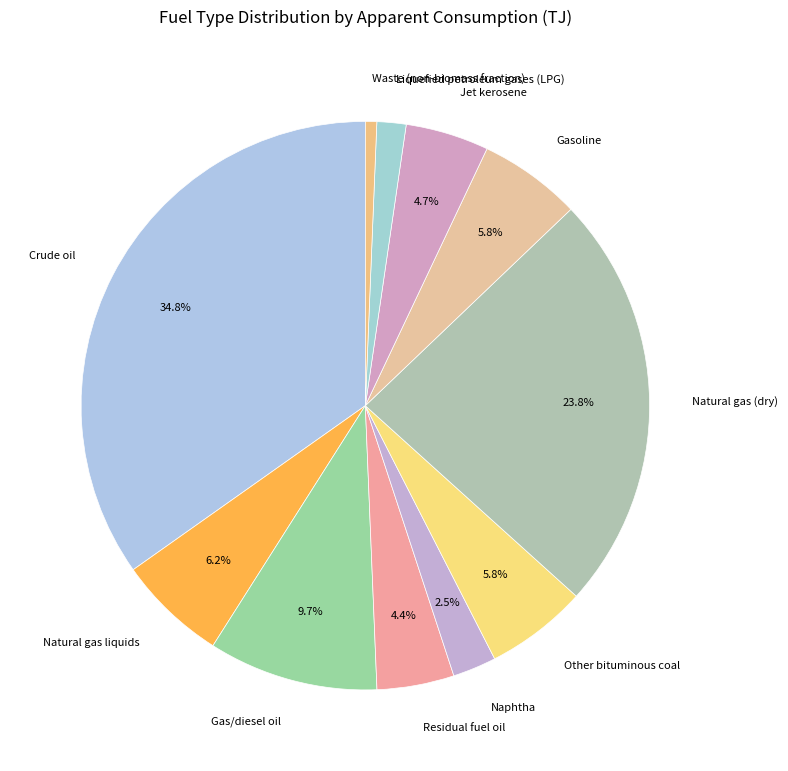

To the nearest percent, what is the combined percentage of Crude oil and Liquefied petroleum gases (LPG)?

36%